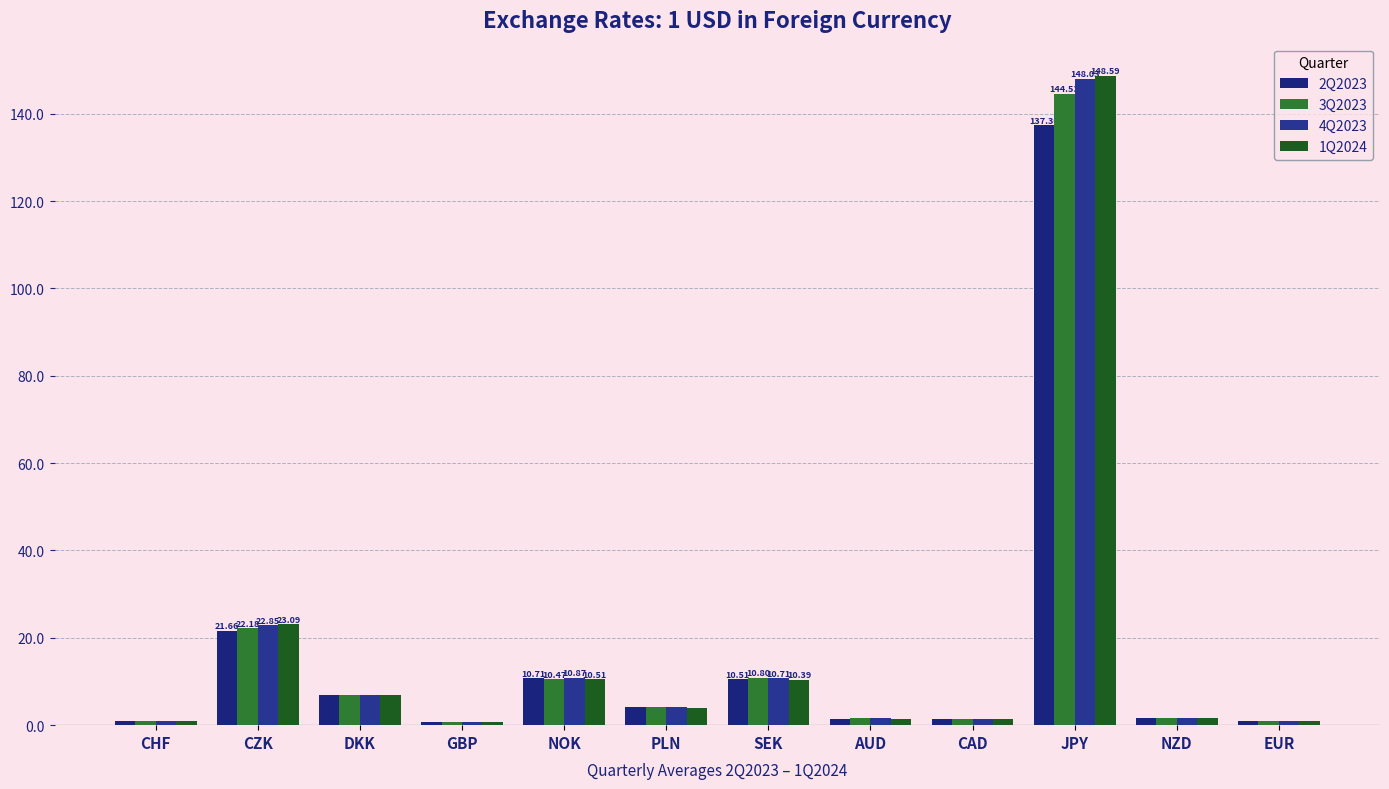

Are the bars grouped side by side (vs. stacked)?

Yes